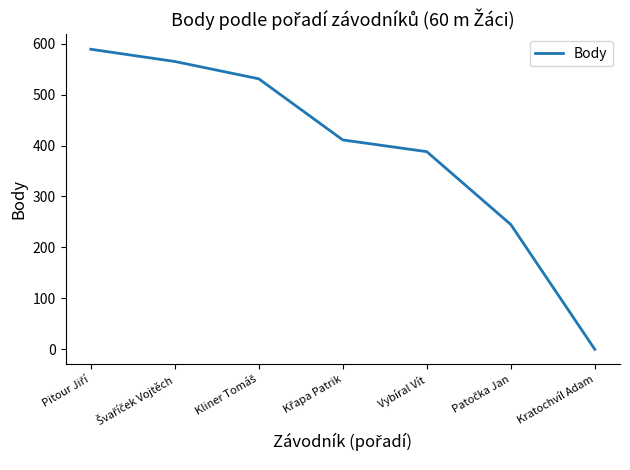

How many values are above zero?

6